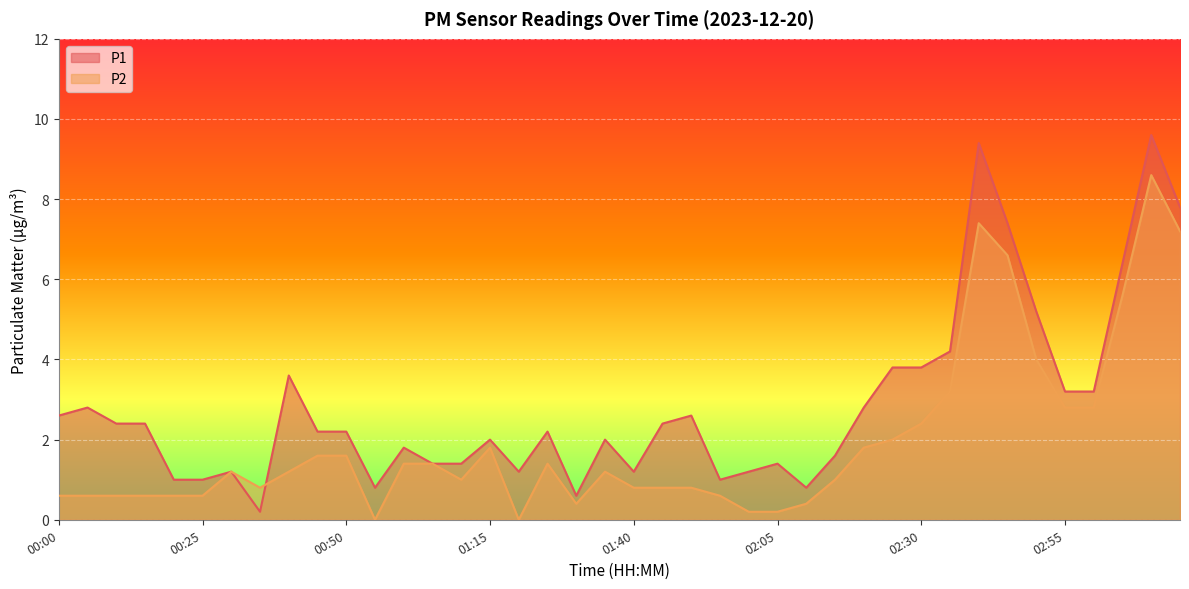

Does the chart display data point markers on the line(s)?

No